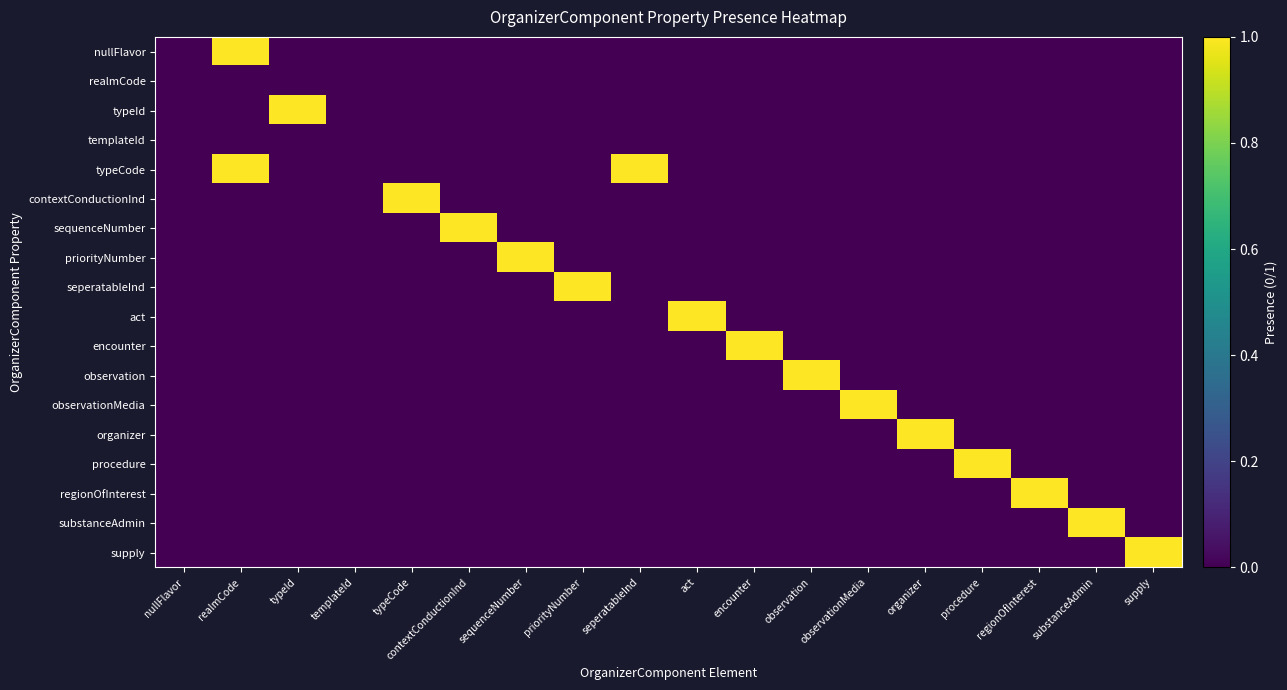

List the series in order of their peak value, highest first.

nullFlavor, typeId, typeCode, contextConductionInd, sequenceNumber, priorityNumber, seperatableInd, act, encounter, observation, observationMedia, organizer, procedure, regionOfInterest, substanceAdmin, supply, realmCode, templateId